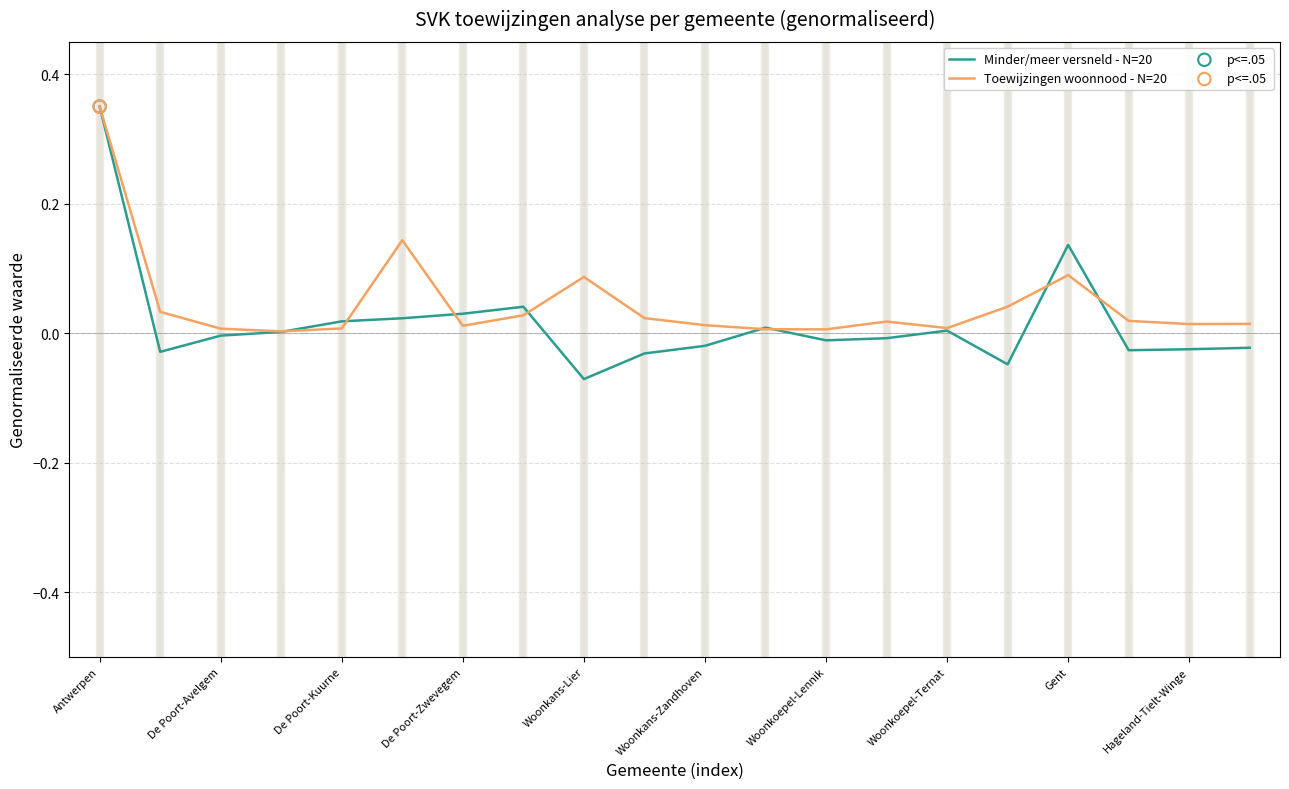

Which series has the largest range (max minus min)?

Minder/meer versneld - N=20